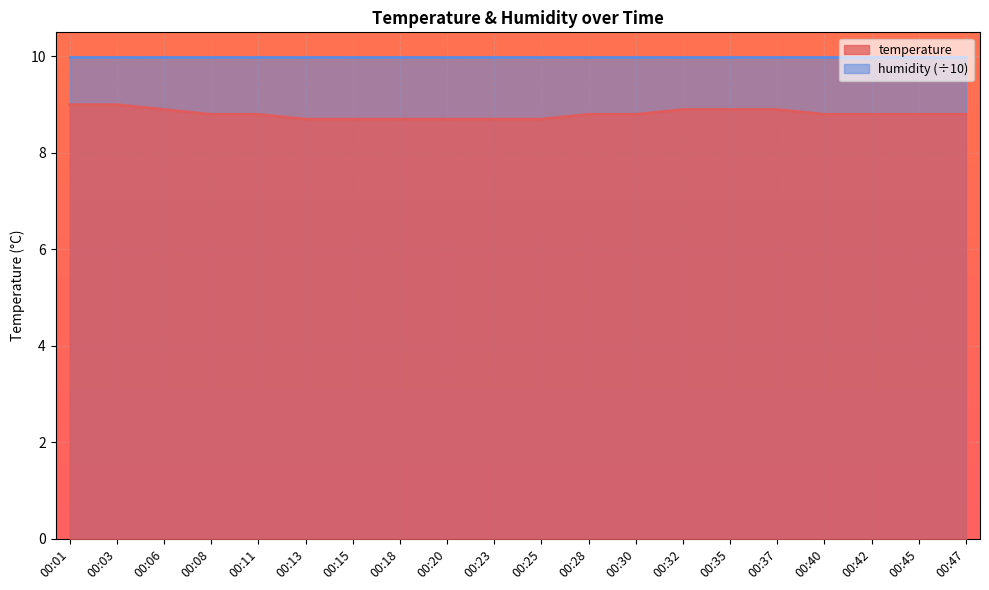

What is the change in value from 00:32 to 00:47?

-0.1